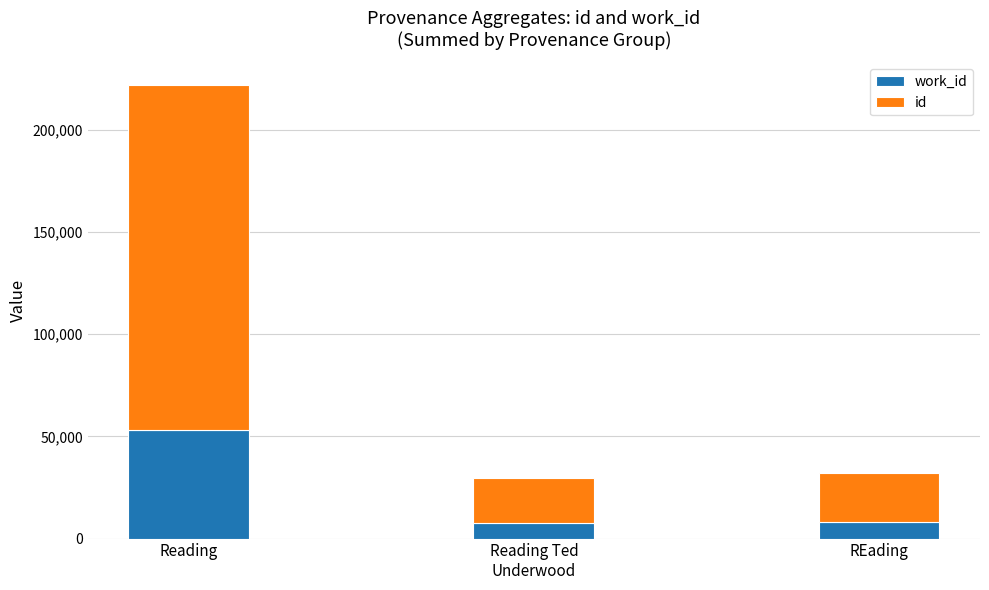

What is the total value across all series at Reading?

221979